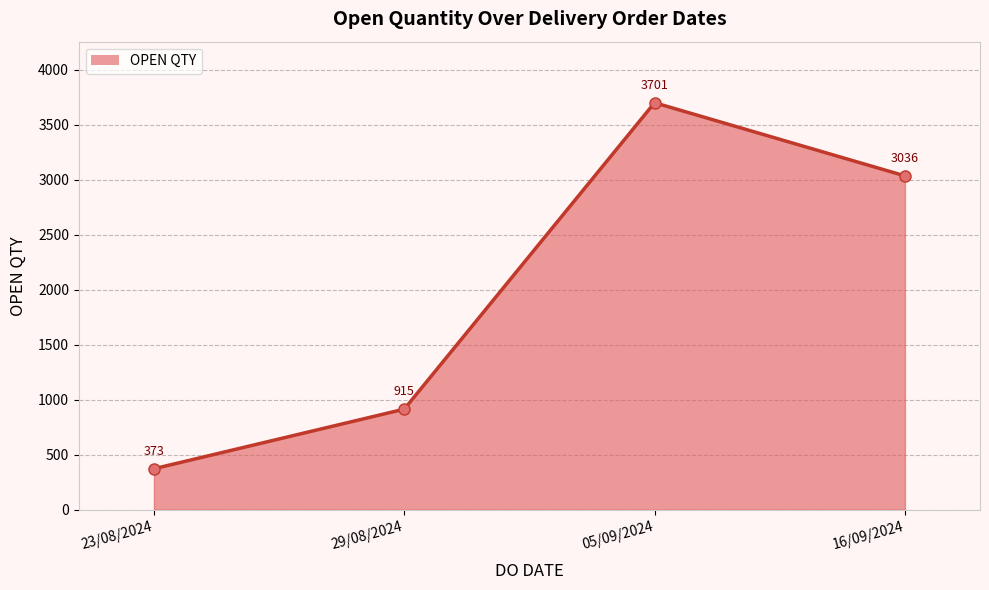

How many lines are shown in the chart?

1